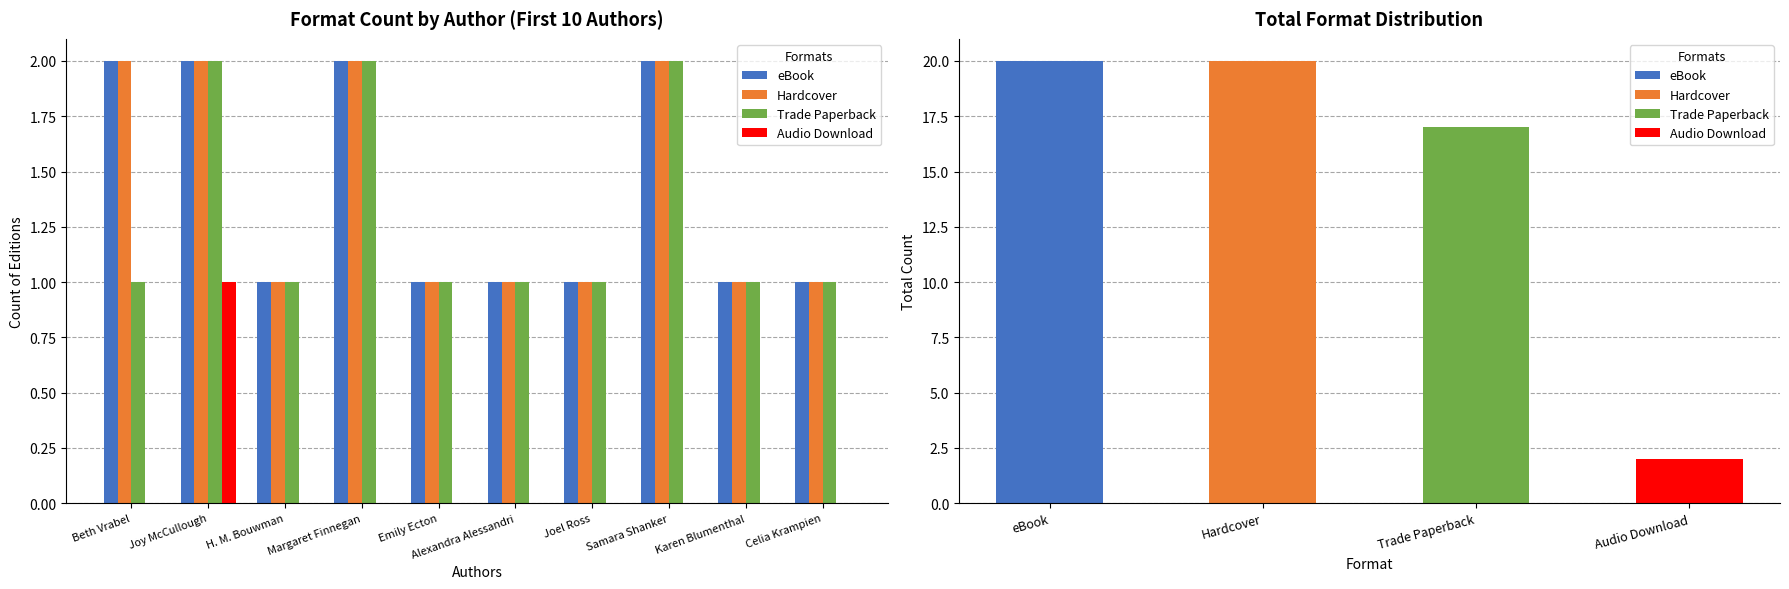

At which label is eBook closest to 1?

H. M. Bouwman